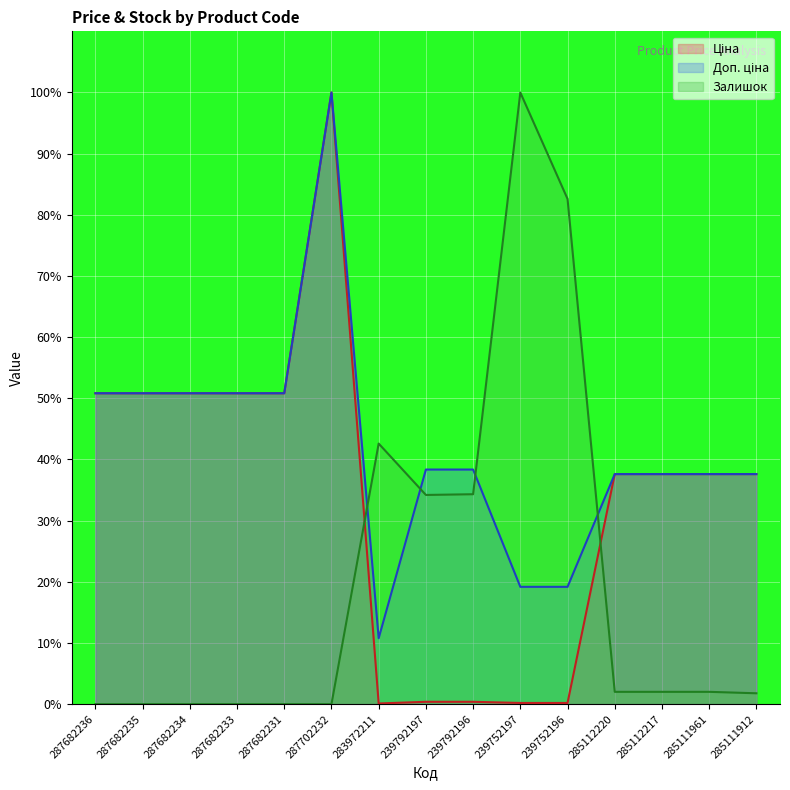

List the series in order of their overall mean, highest first.

Доп. ціна, Ціна, Залишок